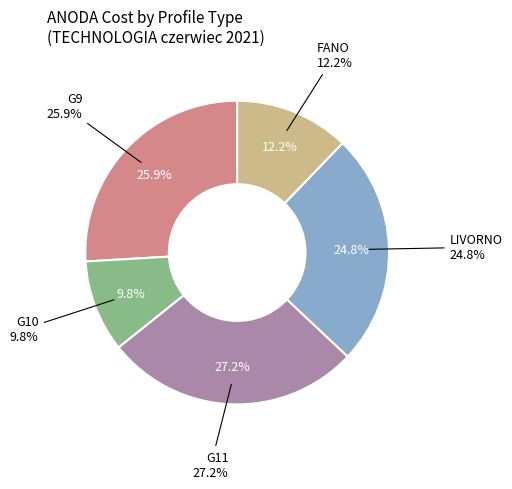

Between FANO and G11, which is larger?

G11